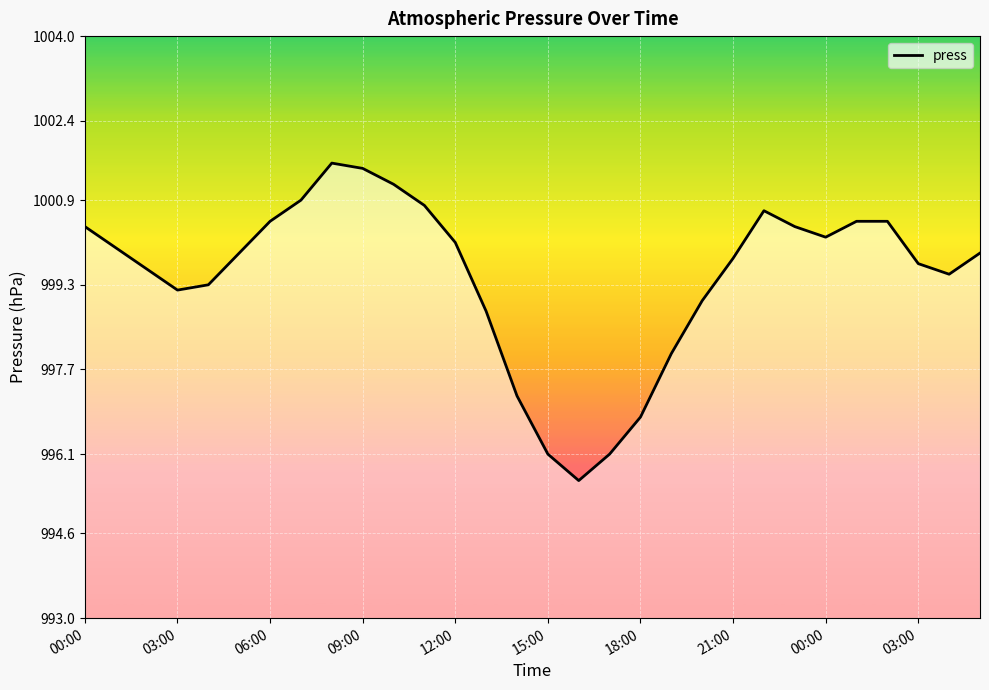

What is the difference between the maximum and minimum values?

6.0